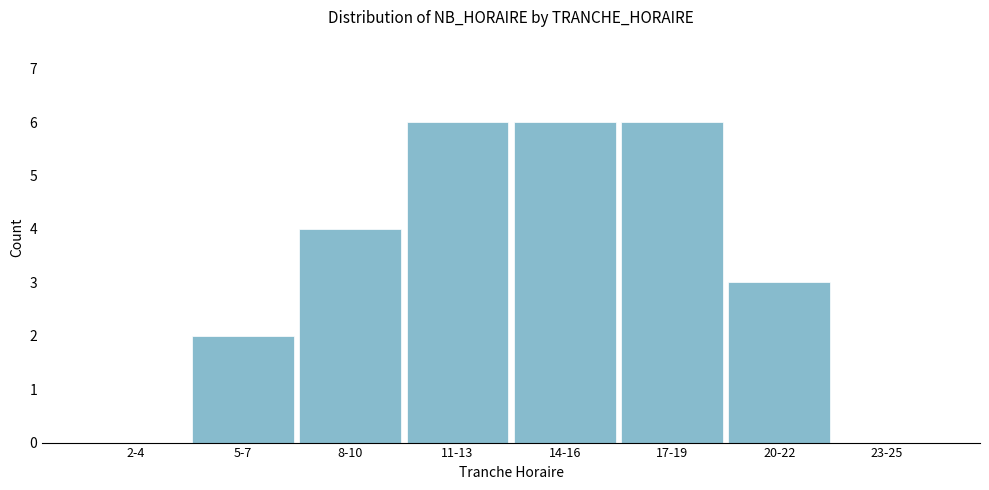

Reading right to left, what are all the values shown in this chart?

23-25=0	20-22=3	17-19=6	14-16=6	11-13=6	8-10=4	5-7=2	2-4=0